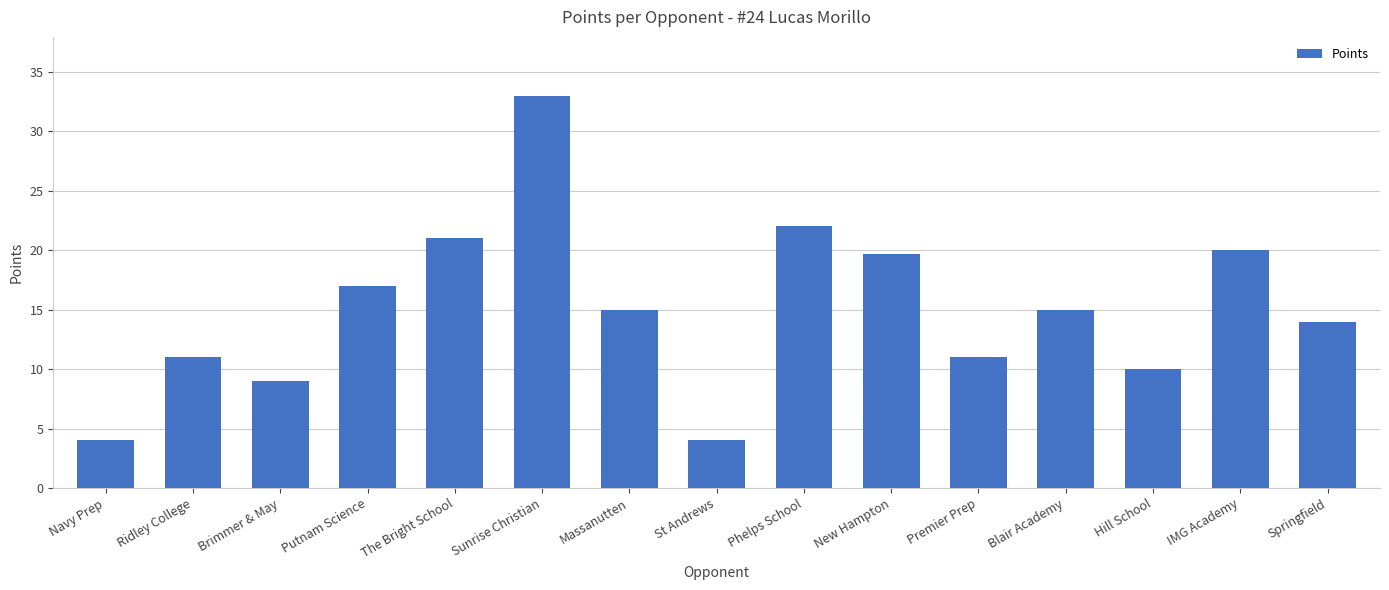

Approximately how many times larger is the value at IMG Academy compared to Massanutten?

1.3